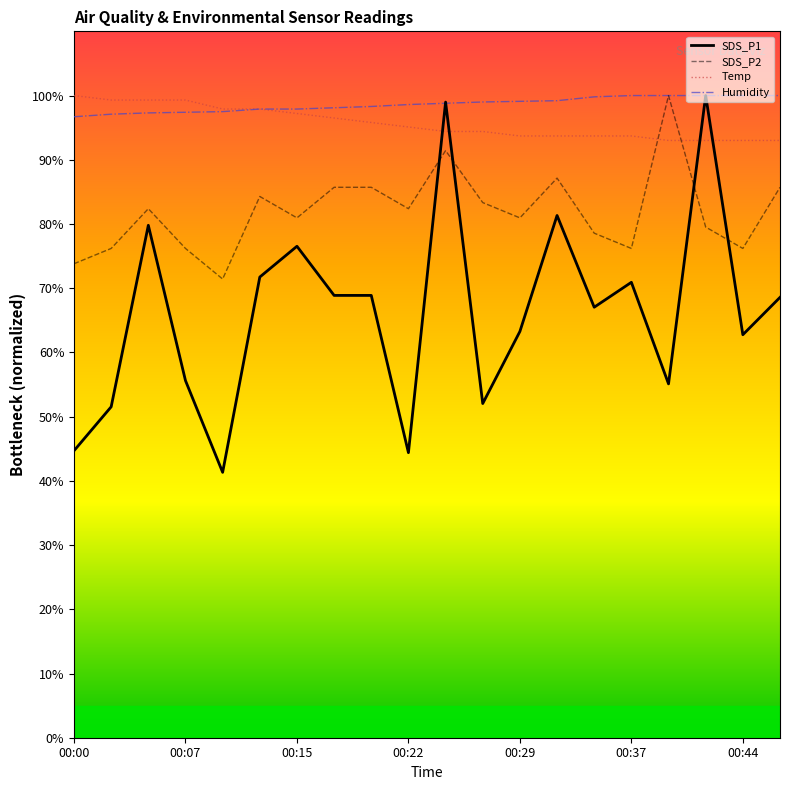

What is the smallest value displayed?

41.3